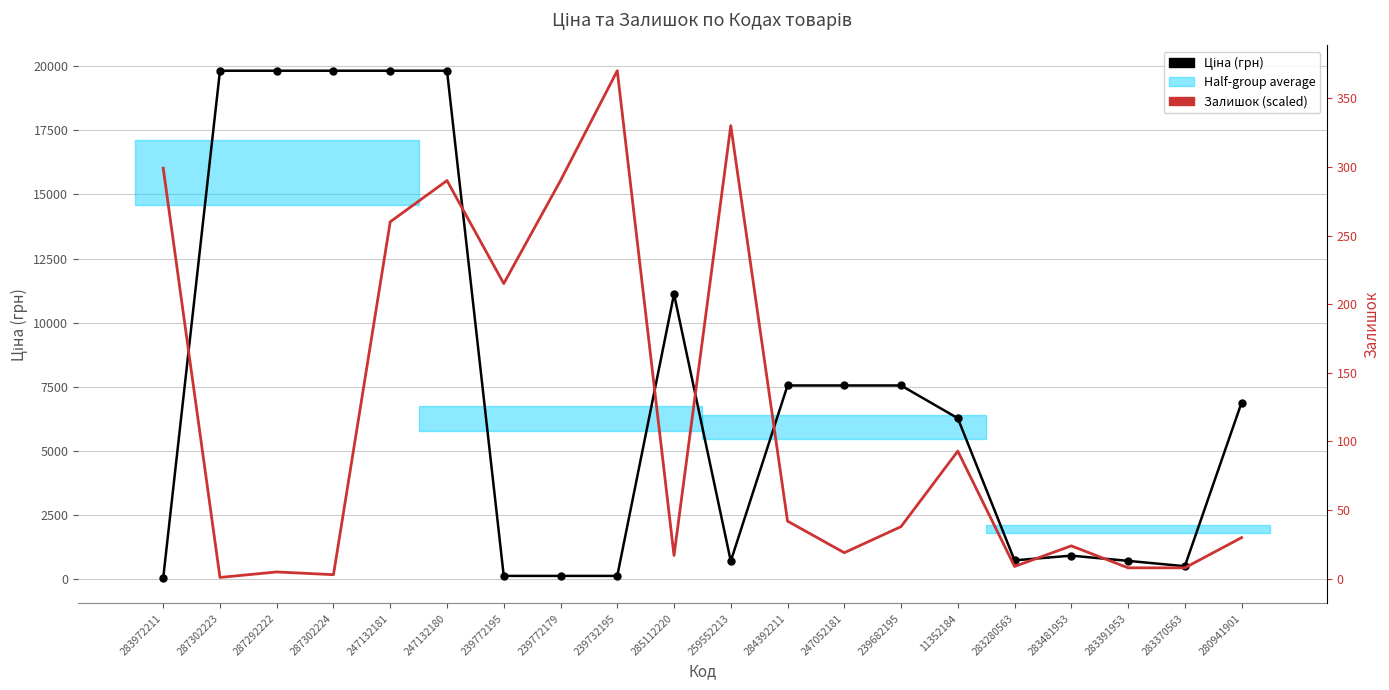

Reading right to left, extract all data points from this chart.

Ціна (грн): 6879.5	491.7	700.4	904.3	719.6	6266.7	7545.9	7545.9	7545.9	689.1	11113.6	113.3	113.3	113.3	19831.1	19831.1	19831.1	19831.1	19831.1	32.0
Залишок (scaled): 1607.9	428.8	428.8	1286.3	482.4	4984.6	2036.7	1018.4	2251.1	17687.2	911.2	19831.1	15543.3	11523.5	15543.3	13935.3	160.8	268.0	53.6	16025.6